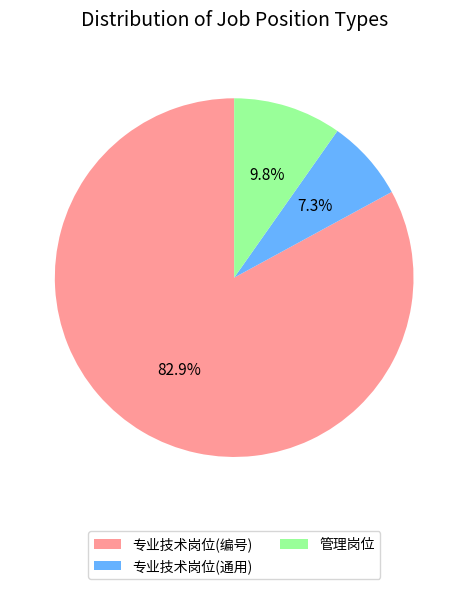

Is there a majority slice in this chart?

Yes